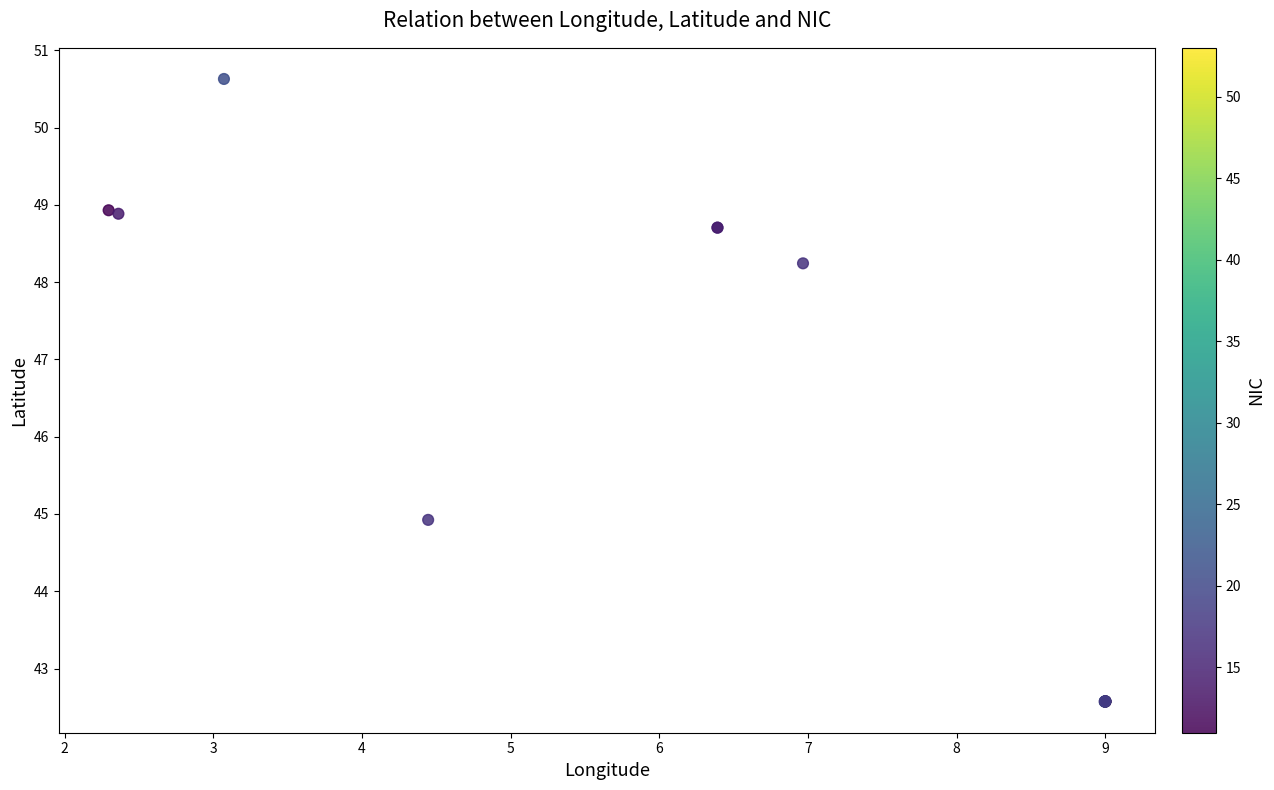

What Y value in the scatter plot is closest to 46?

44.9